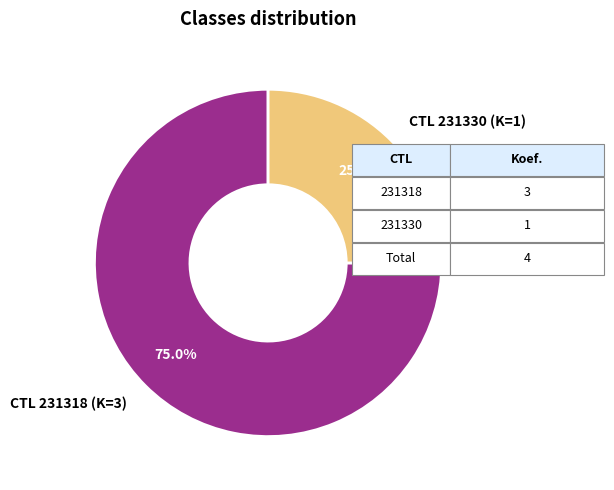

Does CTL 231318 (K=3) represent more than half of the total?

Yes